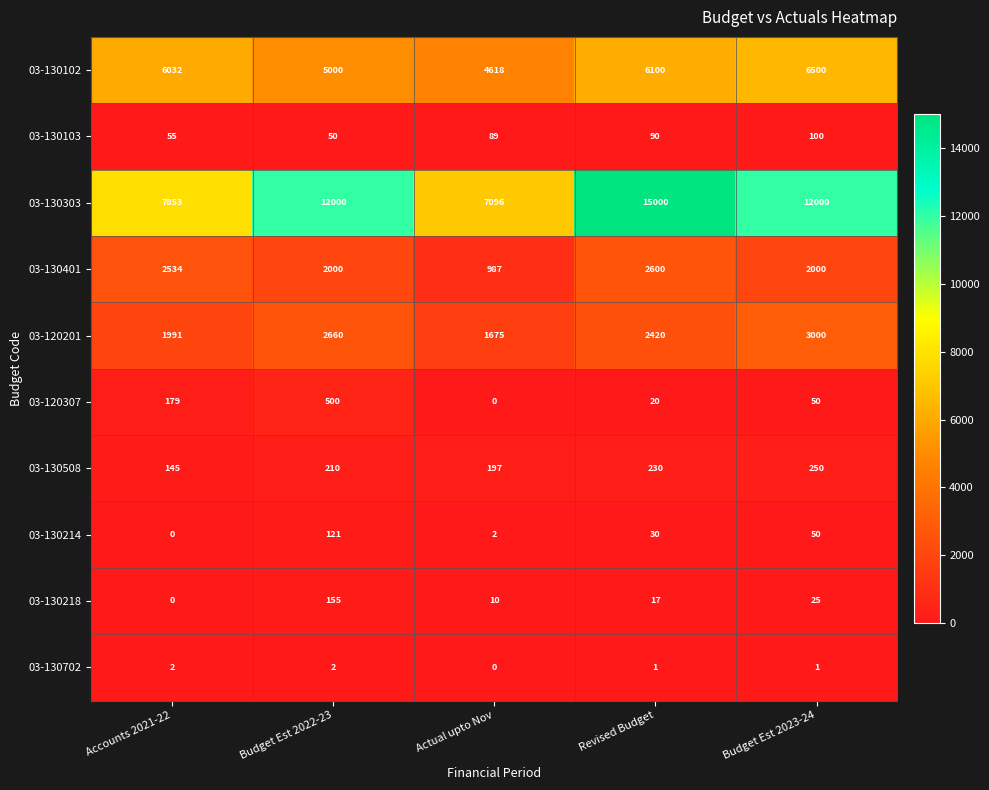

Which series has the widest spread of values?

03-130303